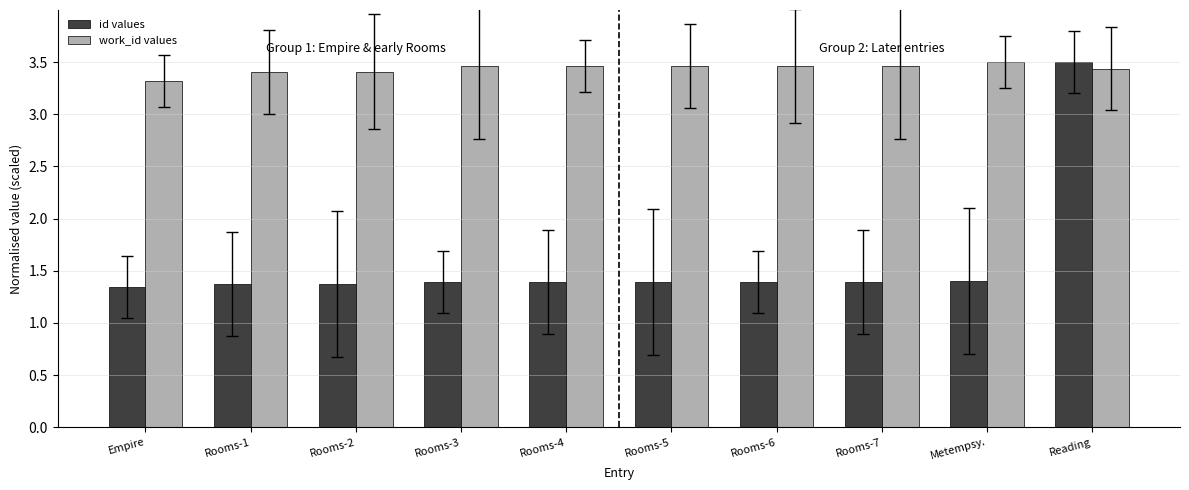

Is the value of work_id values at Rooms-5 greater than the value of id values at Rooms-1?

Yes